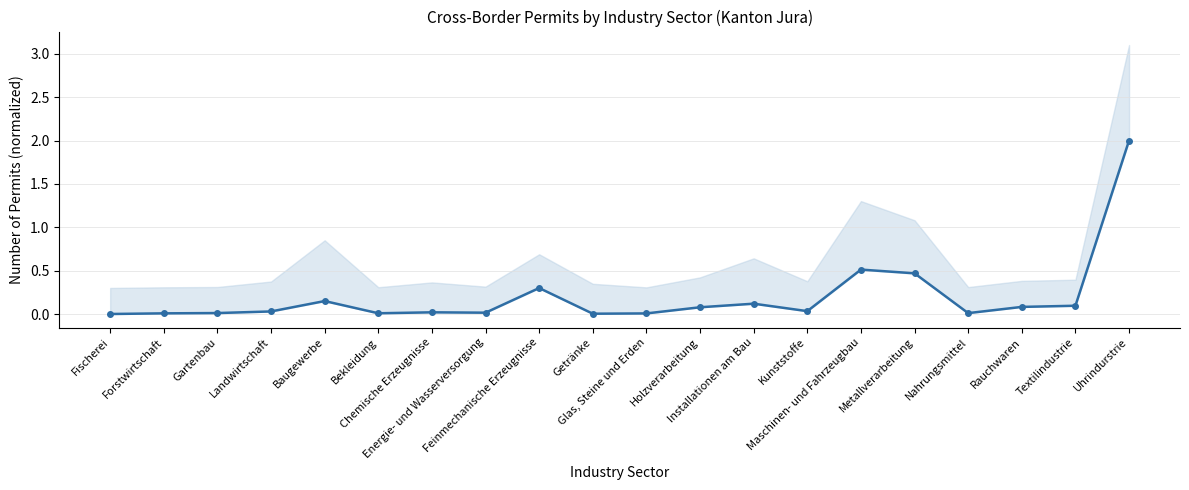

Where is the first local minimum?

Bekleidung